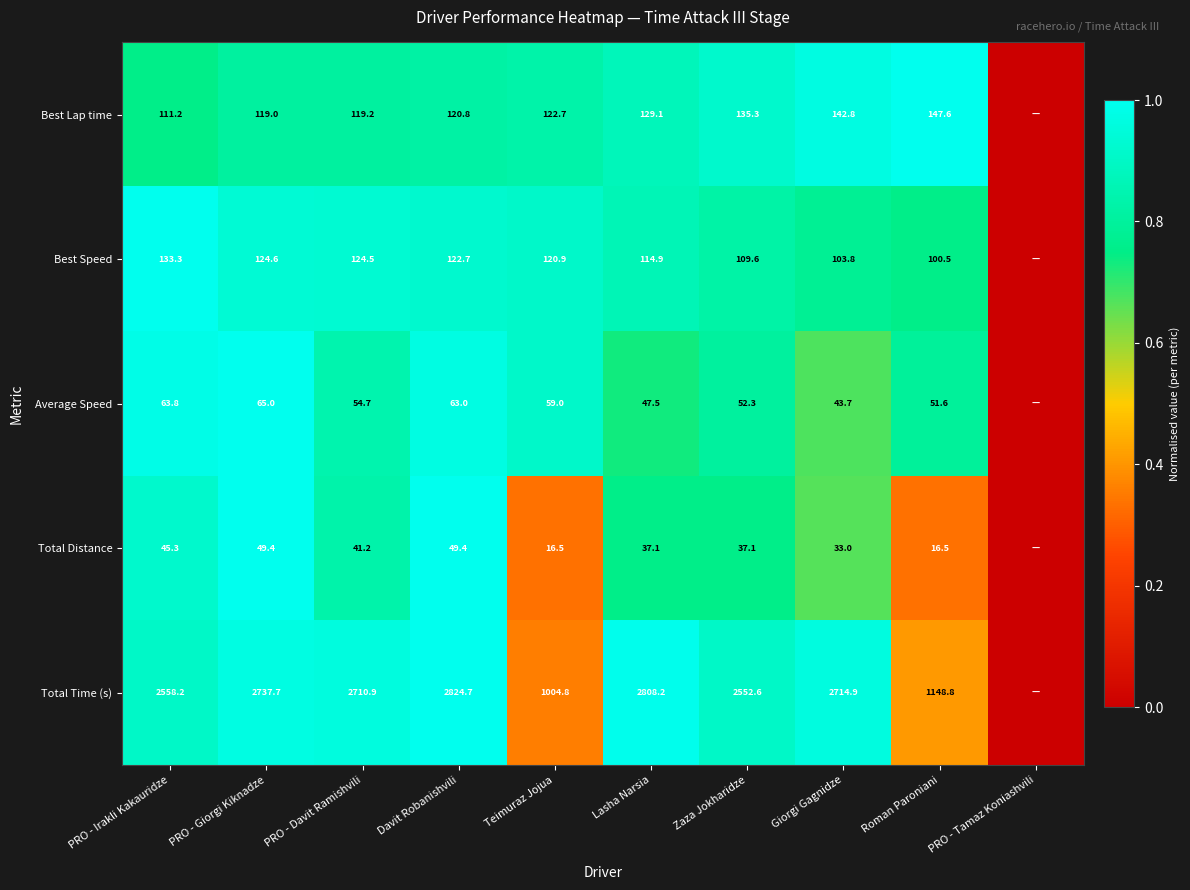

Is the value of Total Distance at PRO - Davit Ramishvili greater than the value of Best Speed at Teimuraz Jojua?

No